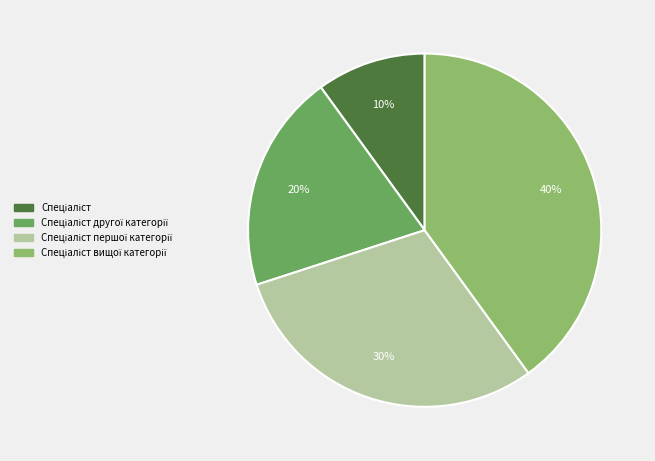

How many slices are in this pie chart?

4